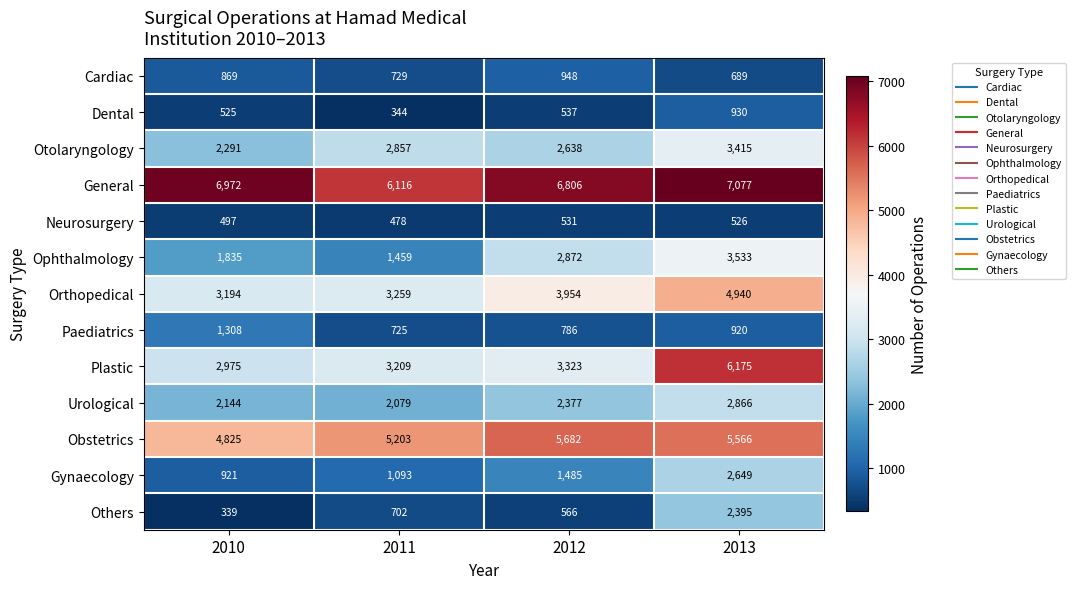

Which series has the largest total across all categories?

General